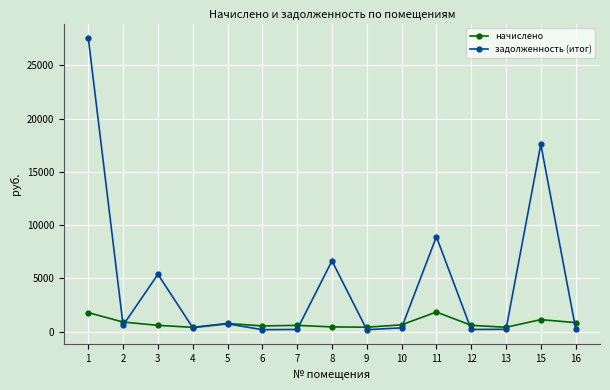

Which series has the largest range (max minus min)?

задолженность (итог)